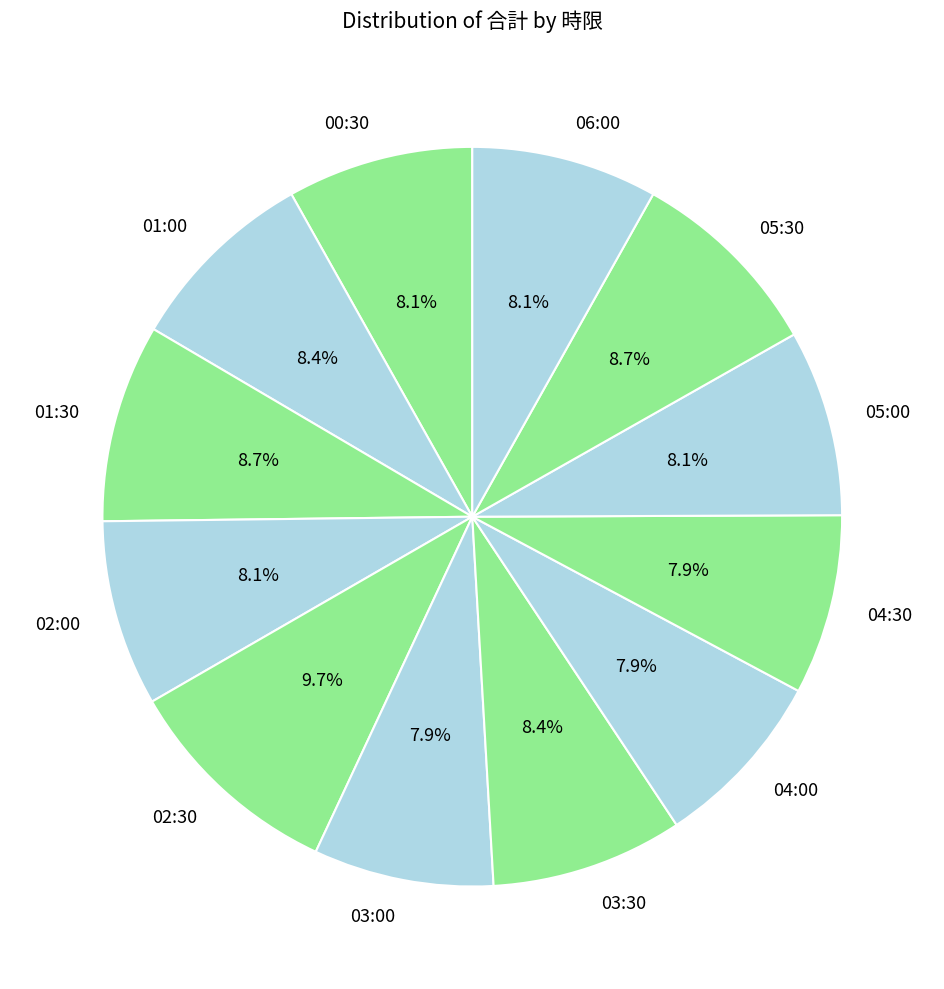

Do 03:00 and 06:00 together represent more than half of the pie?

No